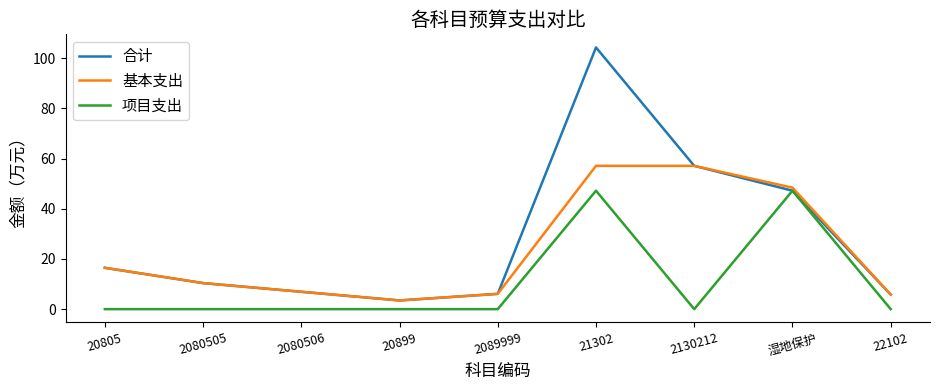

What position from the left is 20899?

4